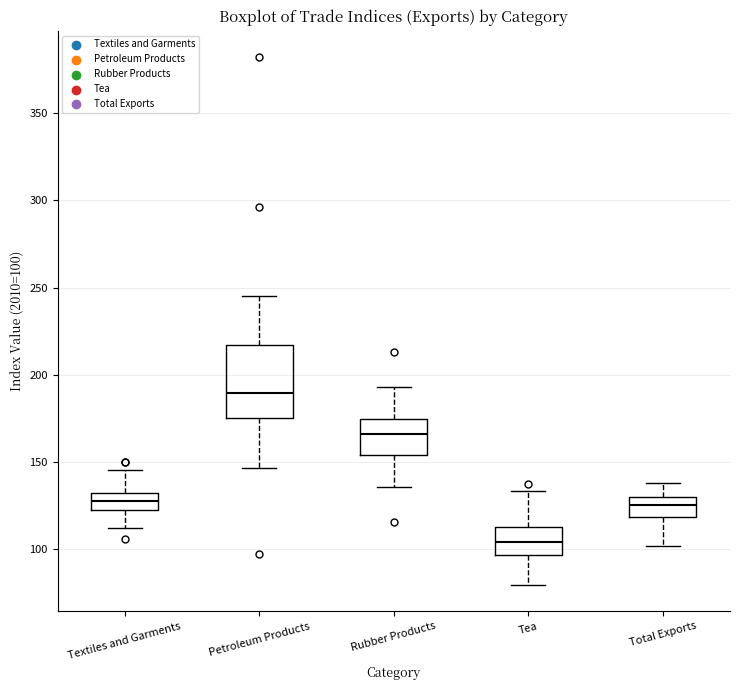

Reading left to right, read every box against the y-axis: the position of its median line, the range the box covers, and the ends of its whiskers. The values are not printed on the chart, so give them approximately, as read against the axis.

Textiles and Garments: median 125, box 120 to 130, whiskers 110 to 145
Petroleum Products: median 190, box 175 to 215, whiskers 145 to 245
Rubber Products: median 165, box 155 to 175, whiskers 135 to 195
Tea: median 105, box 95 to 115, whiskers 80 to 135
Total Exports: median 125, box 120 to 130, whiskers 100 to 140